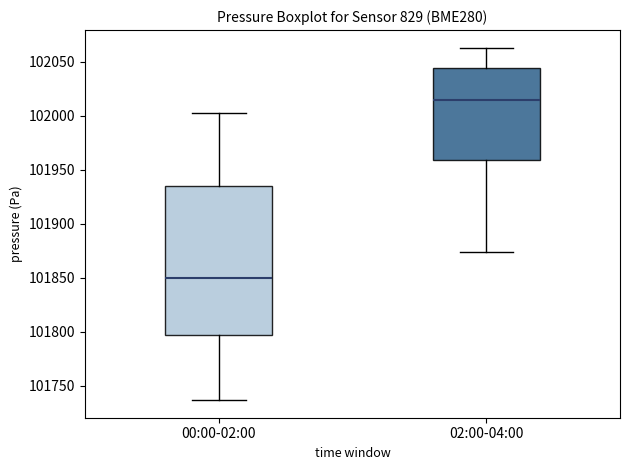

Which box is the tallest, from its lower edge to its upper edge?

00:00-02:00